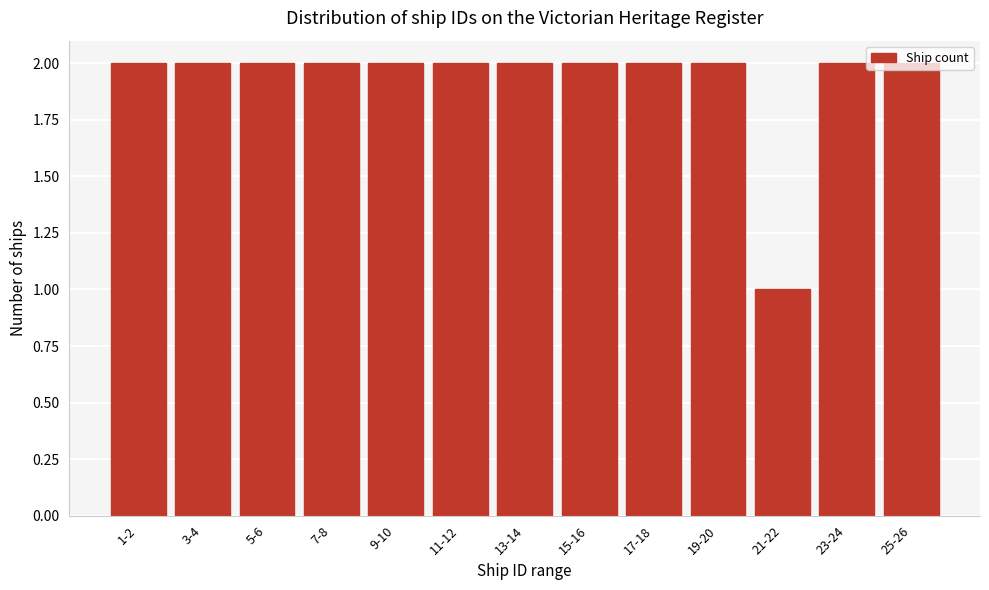

The chart shows a value of 2 at 3-4. True or false?

True